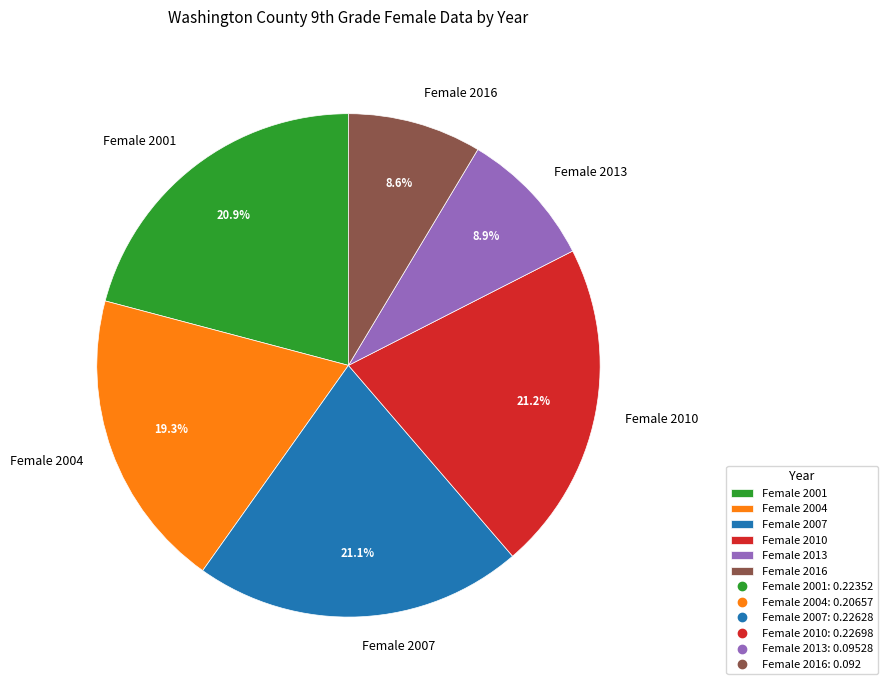

What is the total percentage of Female 2001 and Female 2010?

42.1%